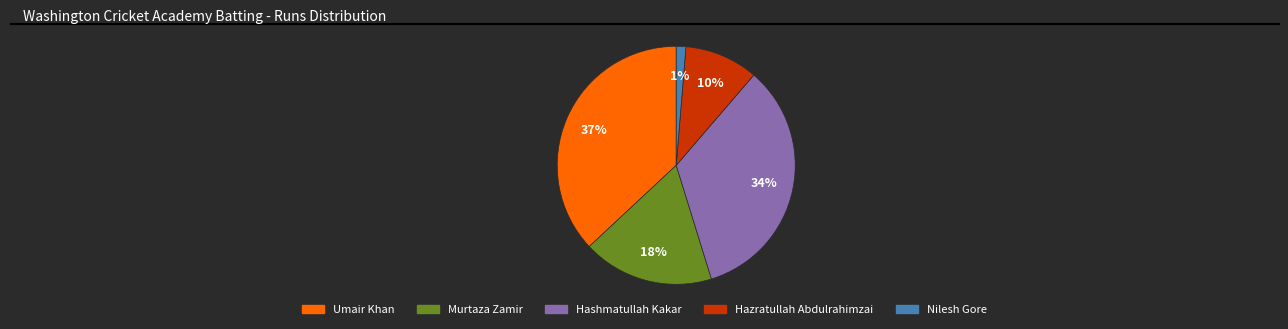

Which category has the smallest portion of the pie?

Nilesh Gore